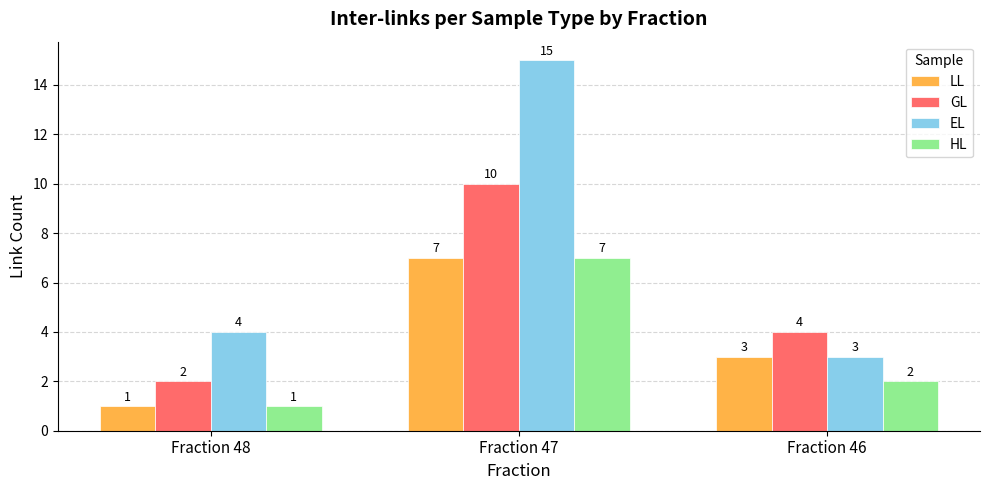

What is the sum of the LL values at Fraction 48 and Fraction 46?

4